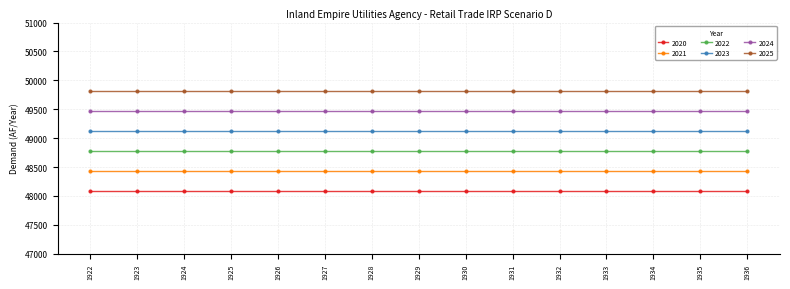

What are all the series names shown in the legend?

2020, 2021, 2022, 2023, 2024, 2025